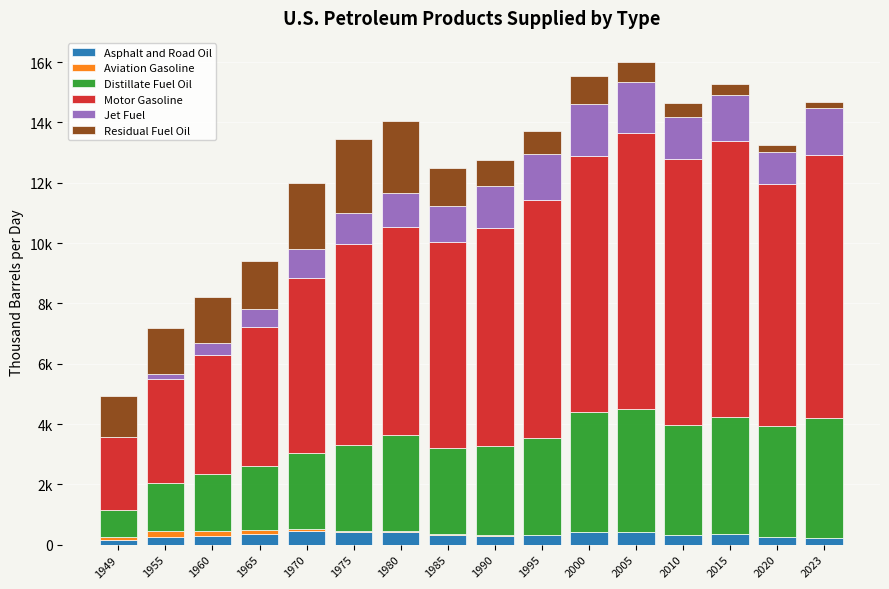

What is the average value of the Distillate Fuel Oil series?

2957.7